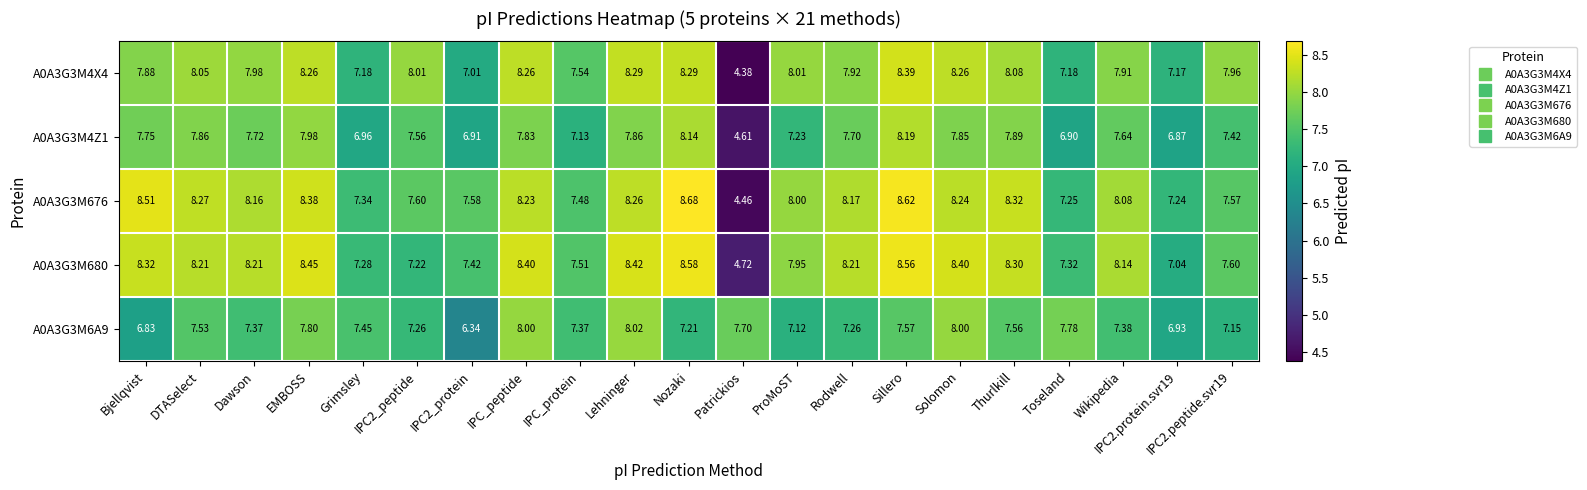

At which label does A0A3G3M680 reach its peak?

Nozaki